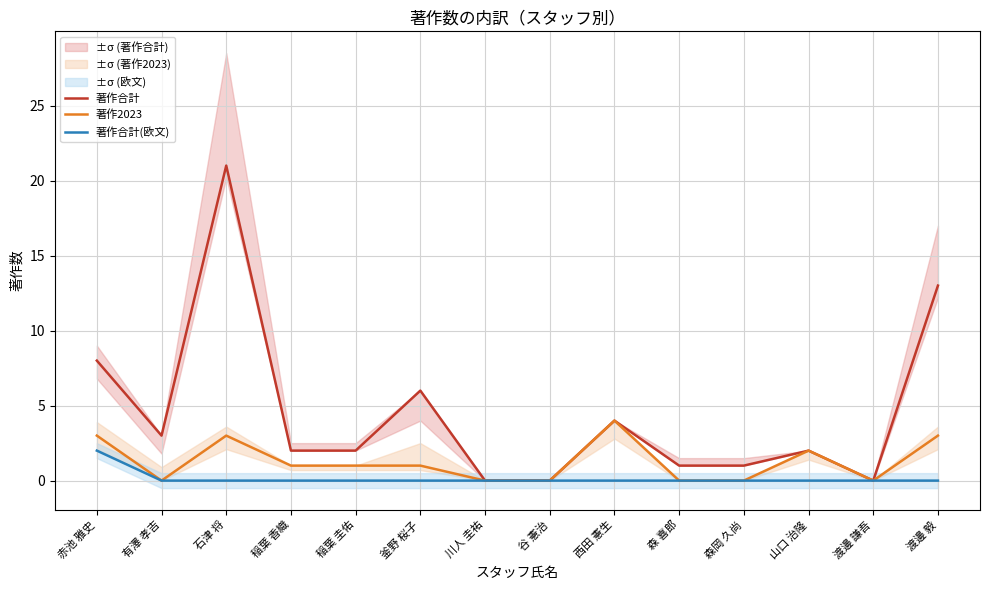

List the labels in order of 著作合計 value, largest first.

石津 将, 渡邊 毅, 赤池 雅史, 釜野 桜子, 西田 憲生, 有澤 孝吉, 稲葉 香織, 稲葉 圭佑, 山口 治隆, 森 喜郎, 森岡 久尚, 川人 圭祐, 谷 憲治, 渡邊 謙吾